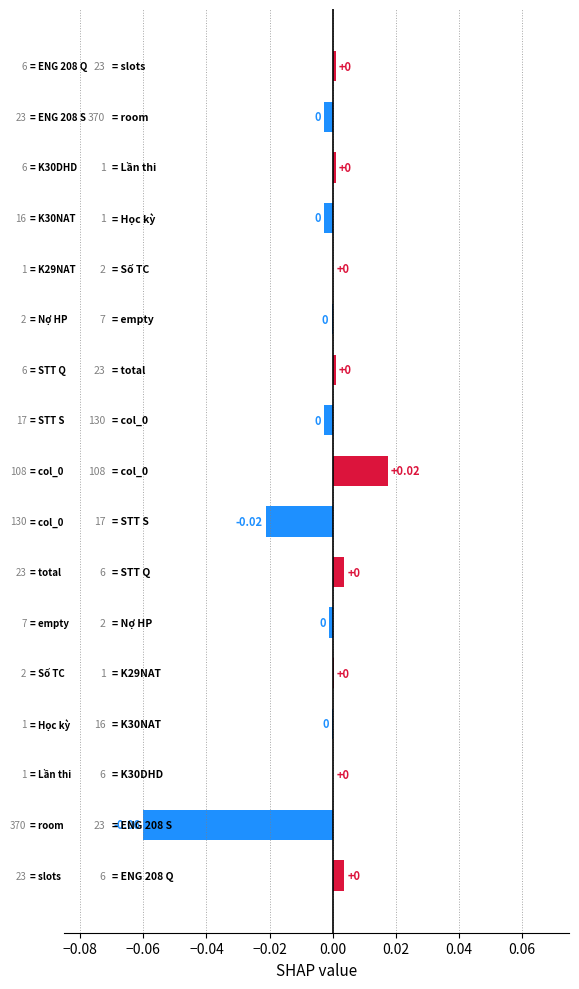

Count the number of categories in the chart.

17